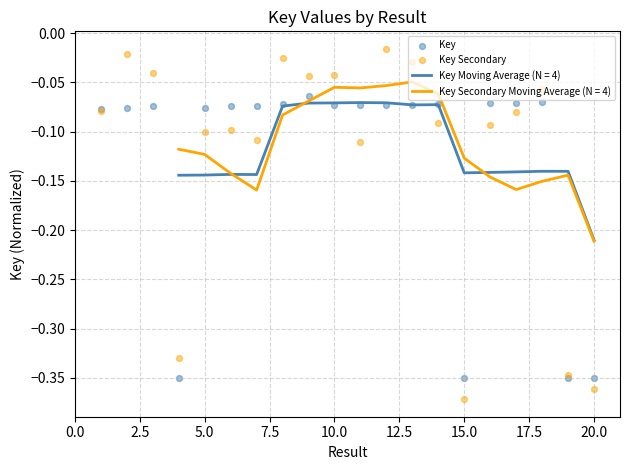

At which label does Key Secondary Moving Average (N = 4) reach its minimum?

20.0